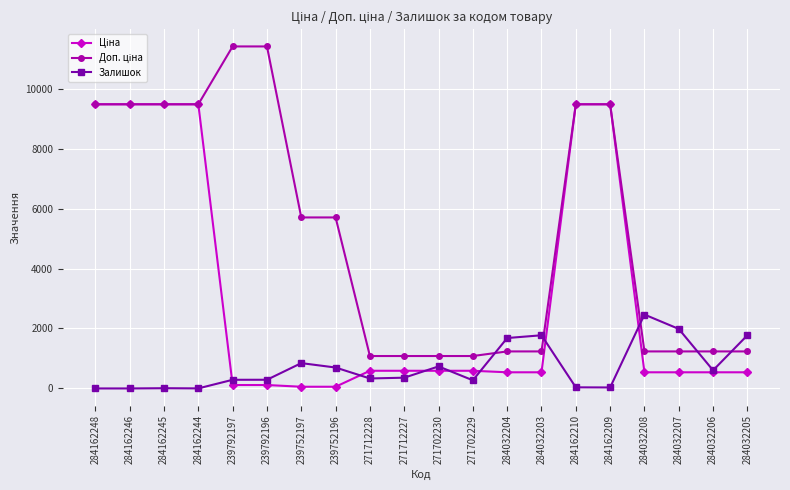

True or false: Залишок has more than 0 interior local peaks.

True